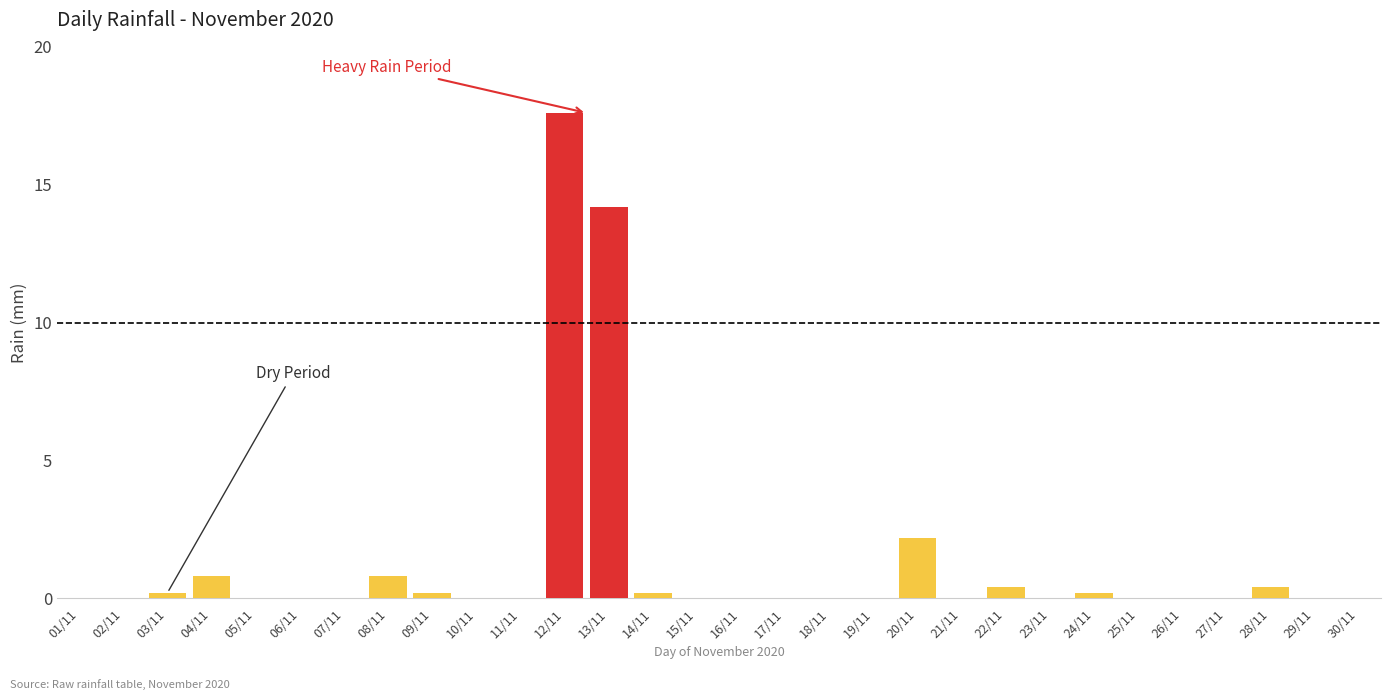

What is the maximum value shown in the chart?

17.6